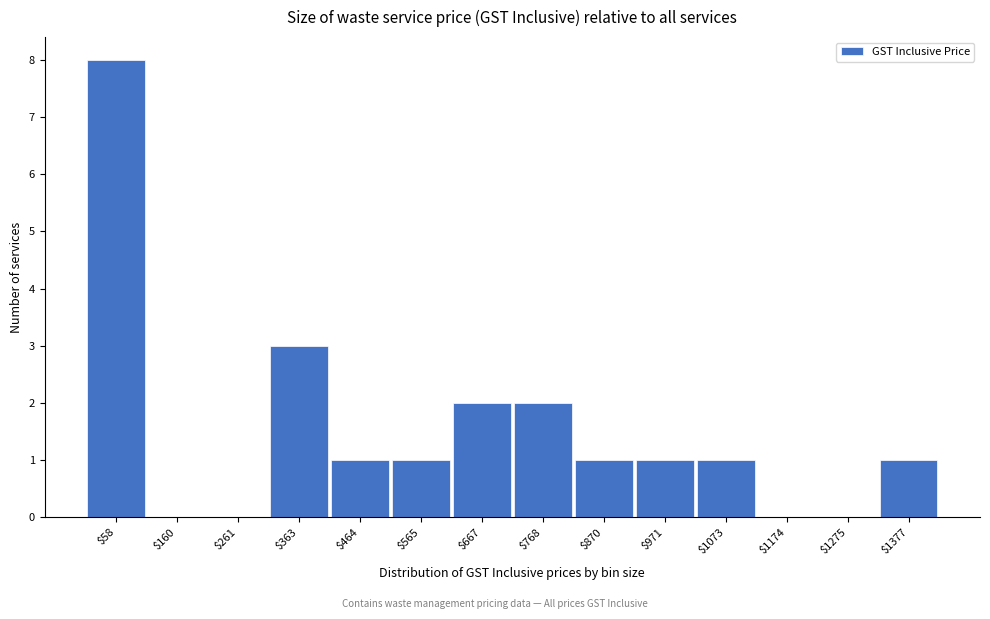

Reading left to right, transcribe this chart: for each bar, give the range it covers on the x-axis and its height. Neither the bar edges nor the heights are printed on the chart, so give them approximately, as read against the axes.

0 to 100: 8
100 to 220: 0
220 to 320: 0
320 to 420: 3
420 to 520: 1
520 to 620: 1
620 to 720: 2
720 to 820: 2
820 to 920: 1
920 to 1020: 1
1020 to 1120: 1
1120 to 1220: 0
1220 to 1320: 0
1320 to 1420: 1